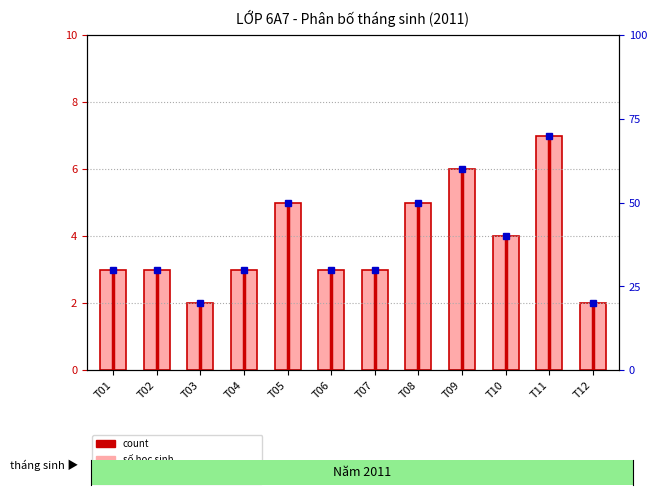

Which category has the highest value across all series?

T11